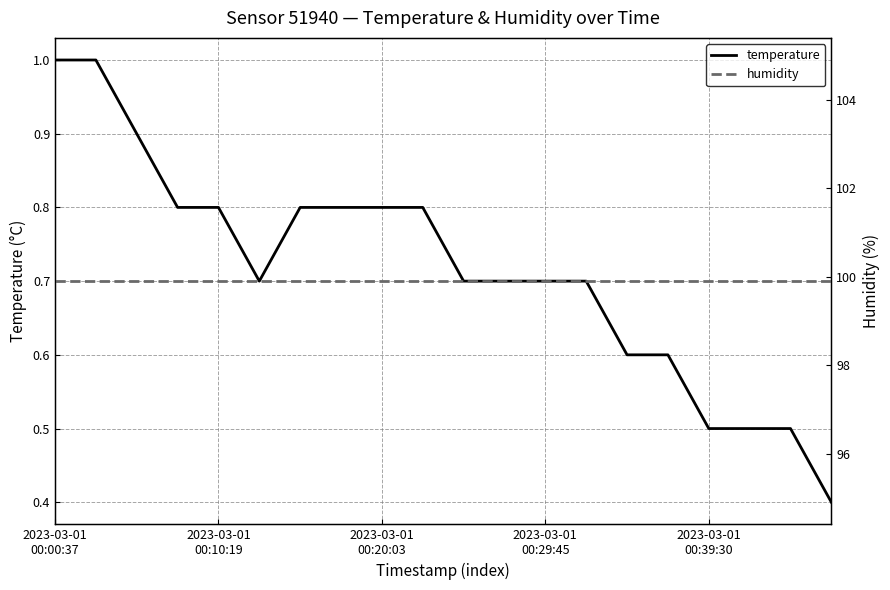

True or false: humidity and temperature intersect in this chart.

False